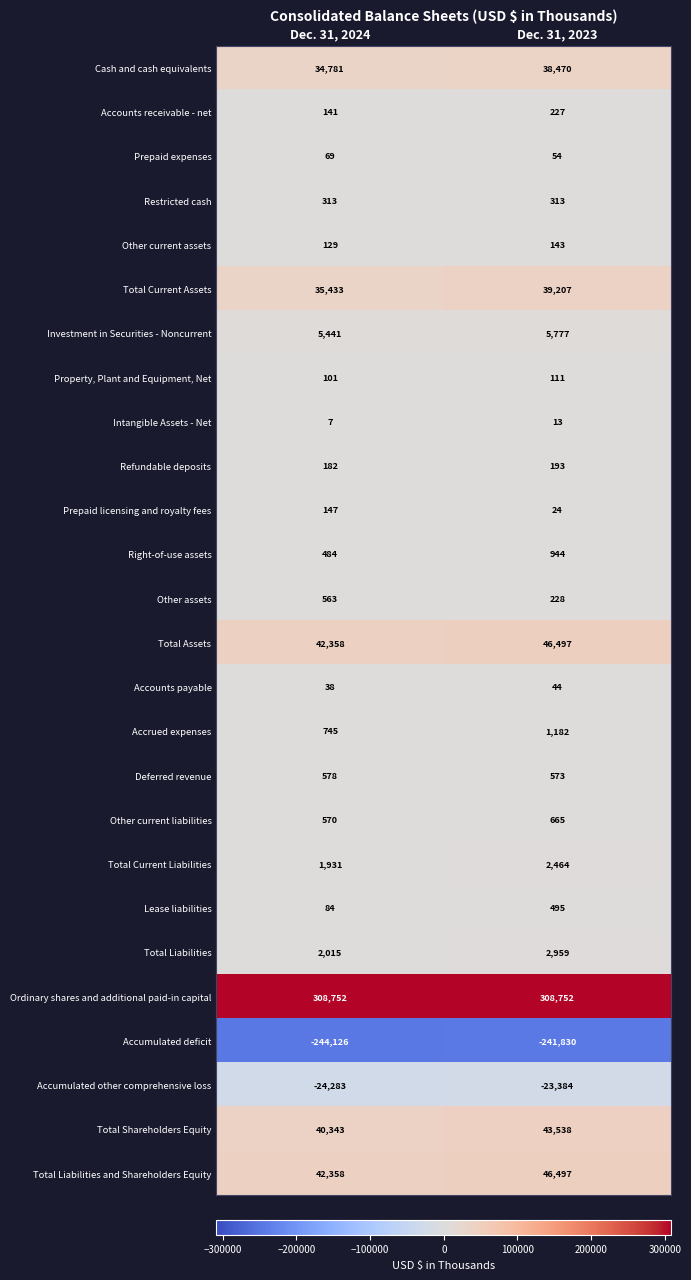

Count the number of data series in this chart.

26